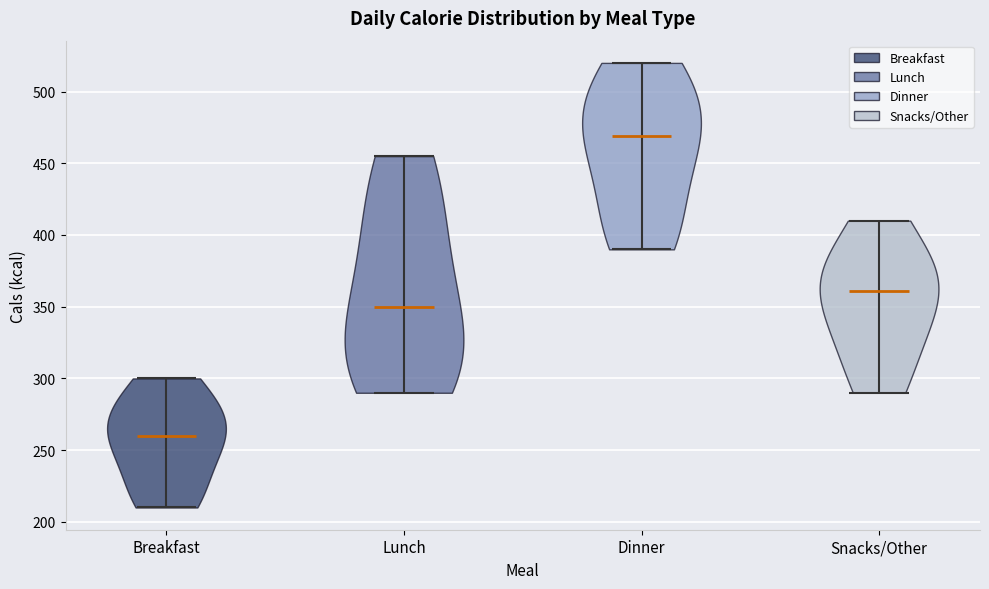

What is the lowest point the violin for Snacks/Other reaches on the y-axis? The values are not printed on the chart, so give them approximately, as read against the axis.

290